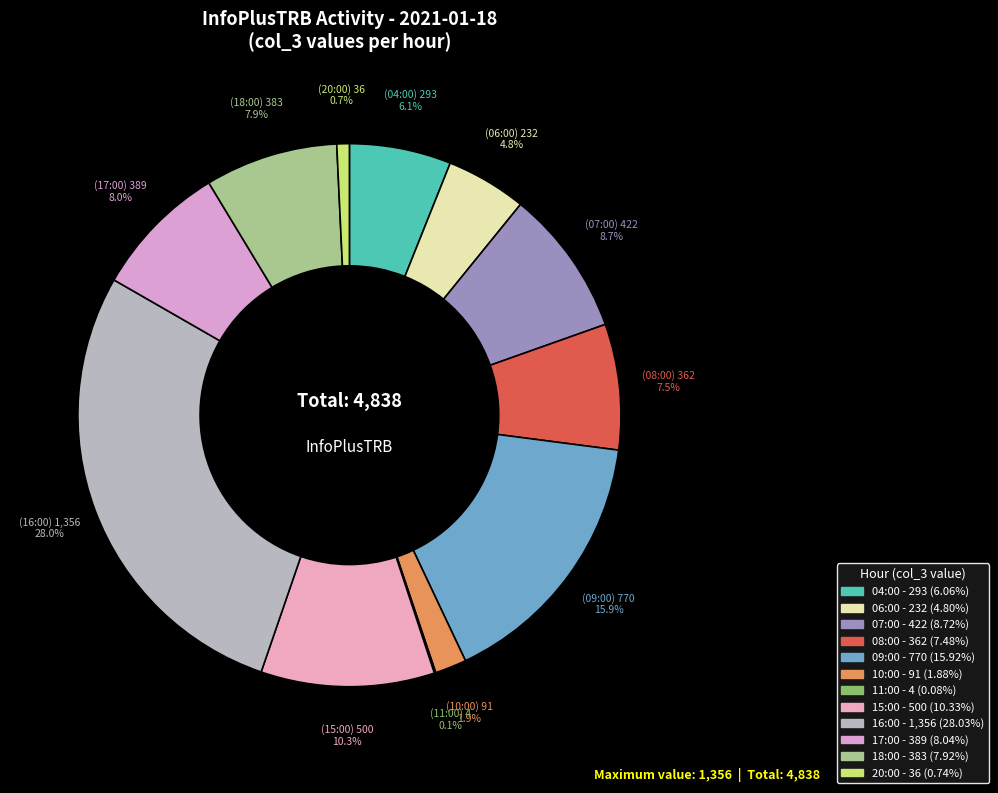

Which category has the biggest portion of the pie?

16:00